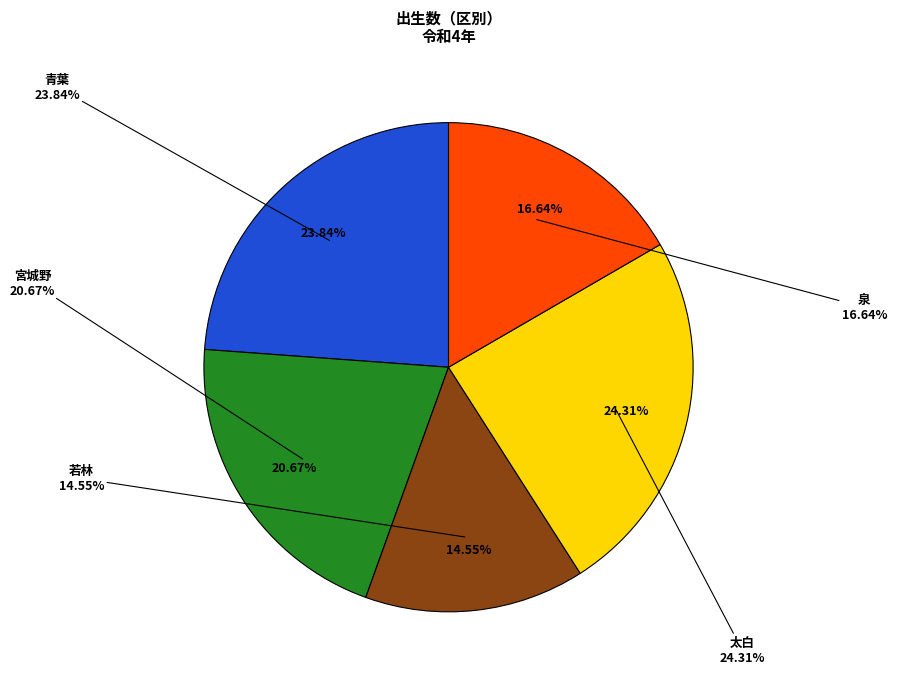

Do 宮城野 and 青葉 together represent more than half of the pie?

No